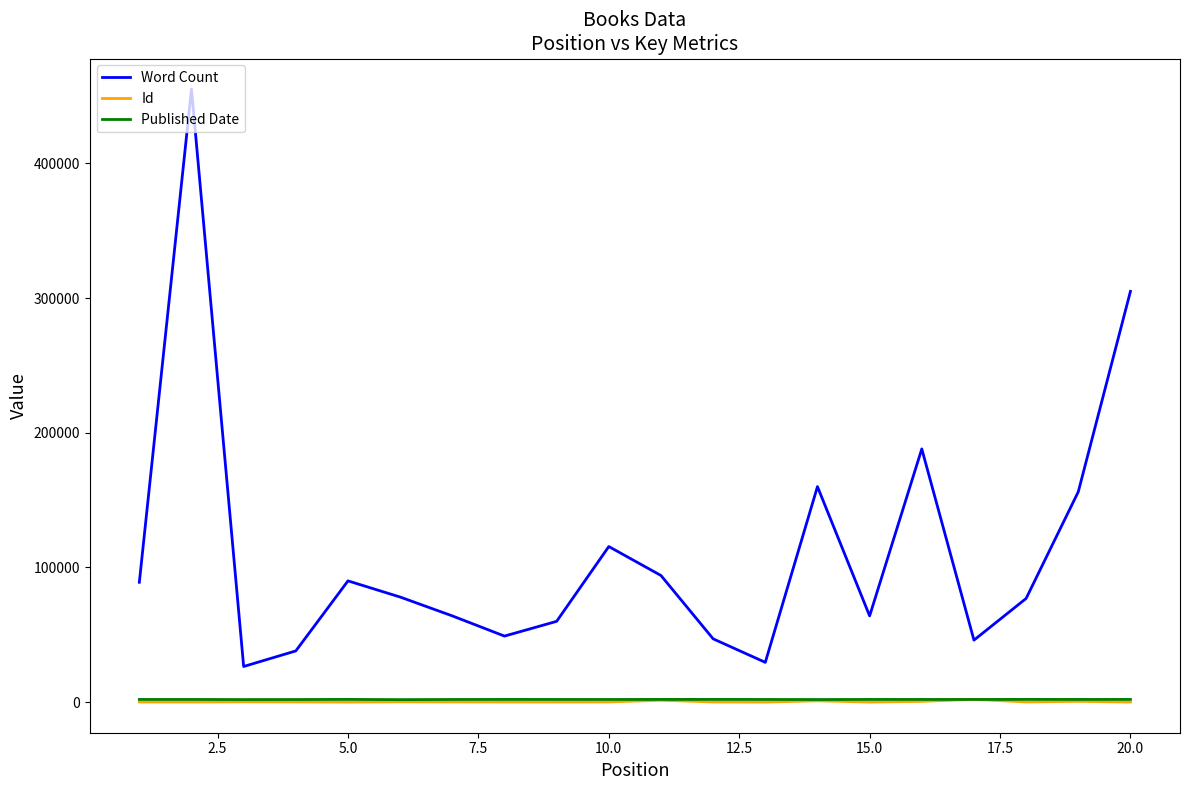

True or false: Published Date and Word Count intersect in this chart.

False